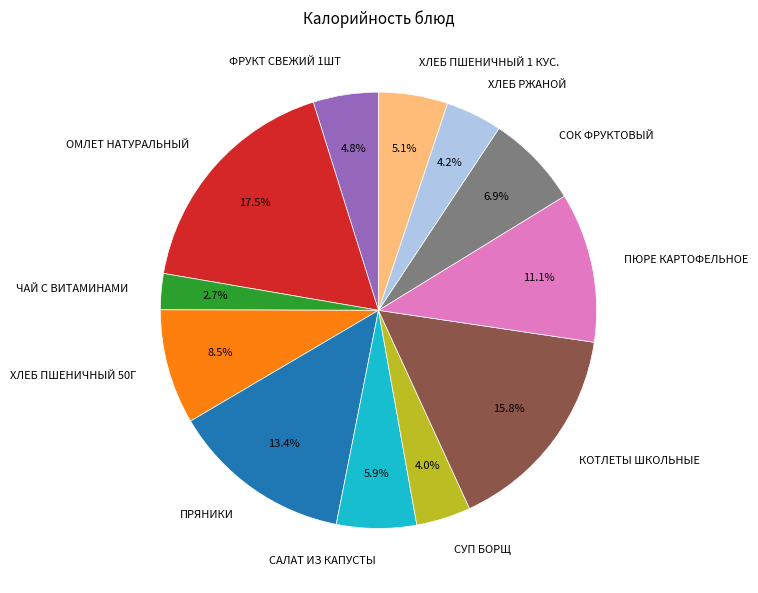

To the nearest percent, what portion does ХЛЕБ ПШЕНИЧНЫЙ 1 КУС. represent?

5%